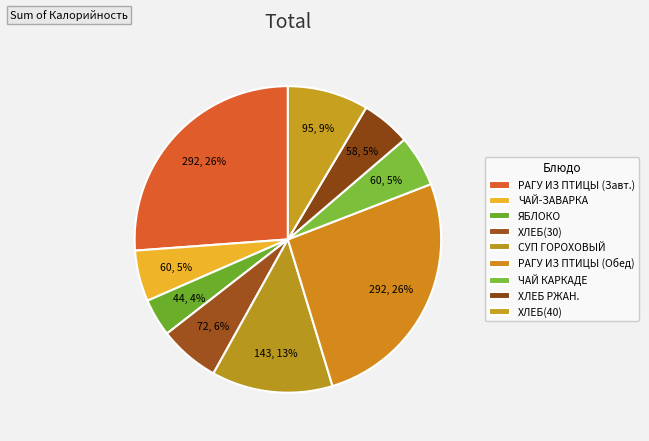

What is the change in value from СУП ГОРОХОВЫЙ to ХЛЕБ(40)?

-47.4